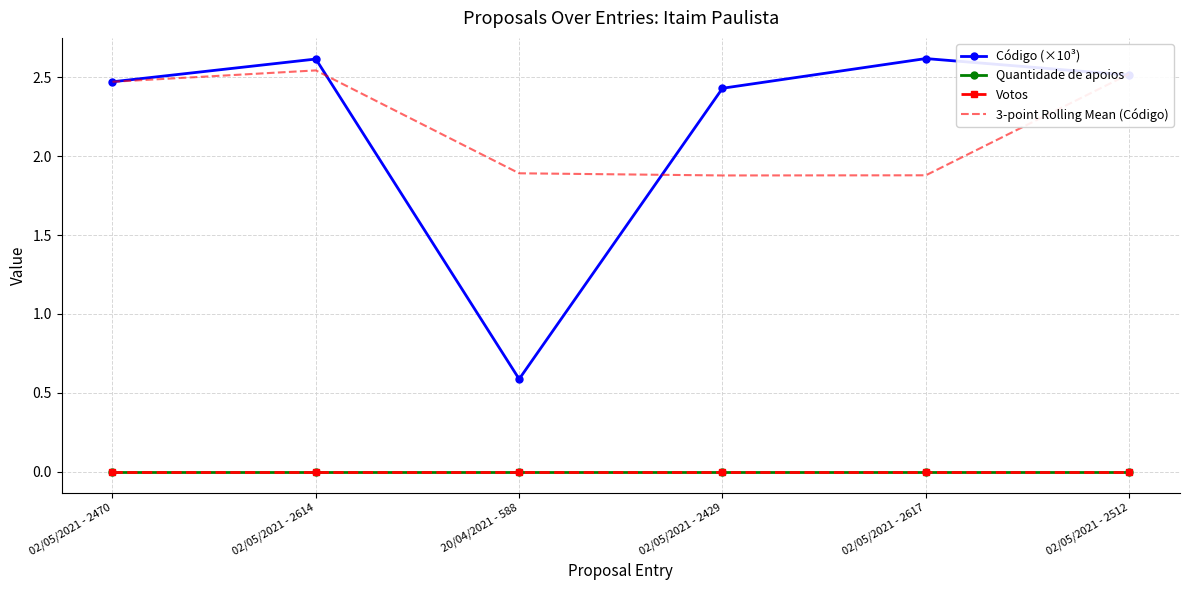

What are all the series names shown in the legend?

Código (×10³), Quantidade de apoios, Votos, 3-point Rolling Mean (Código)